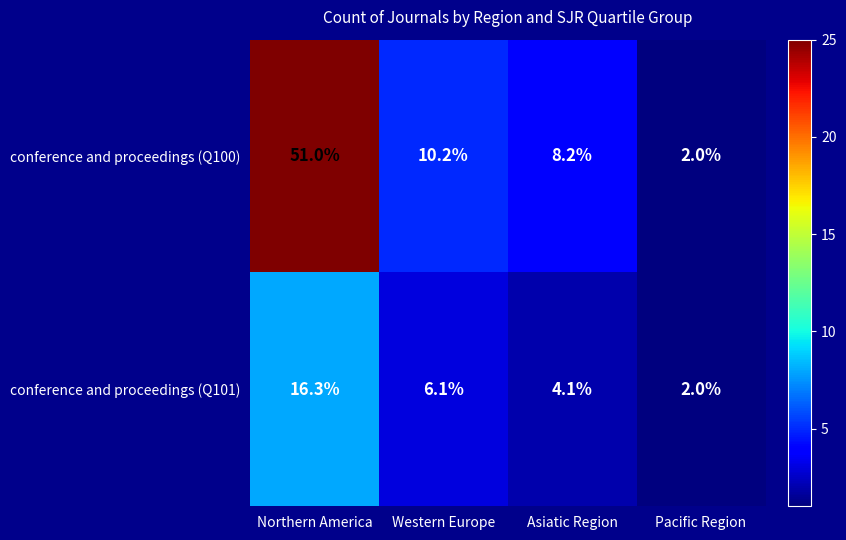

What is the greatest value displayed?

51.0